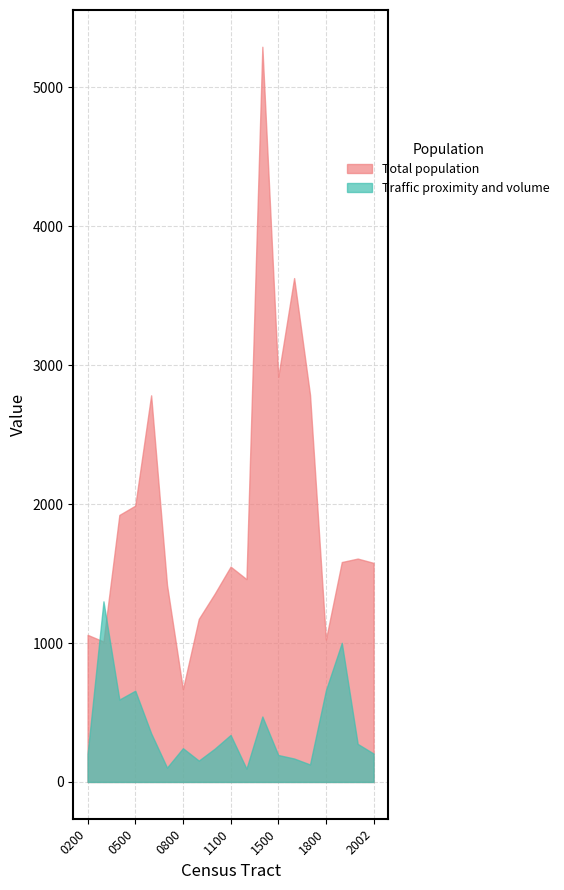

List the series in order of their peak value, lowest first.

Traffic proximity and volume, Total population